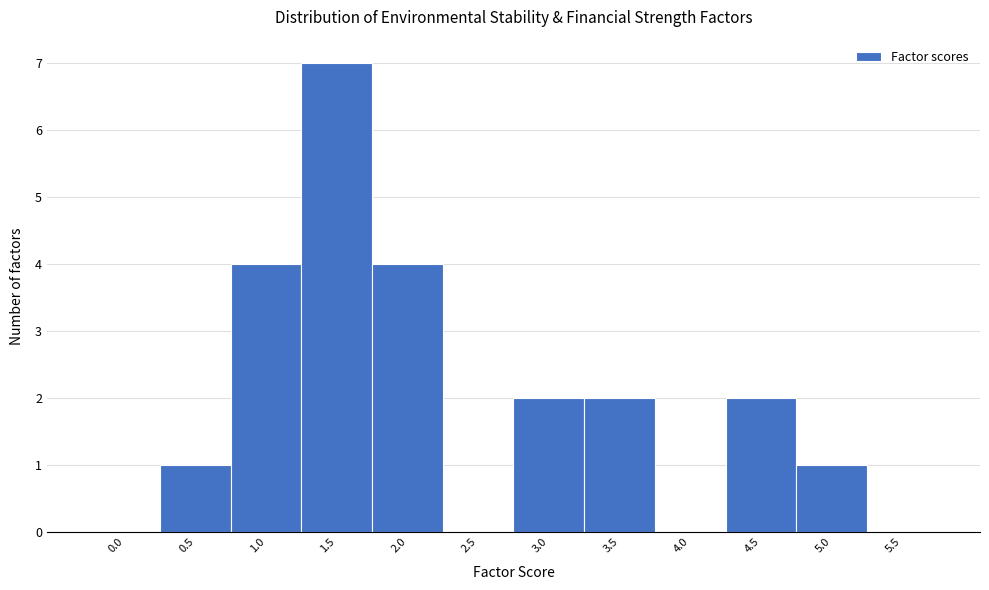

Reading right to left, transcribe all the data shown in this chart.

5.5=0	5.0=1	4.5=2	4.0=0	3.5=2	3.0=2	2.5=0	2.0=4	1.5=7	1.0=4	0.5=1	0.0=0